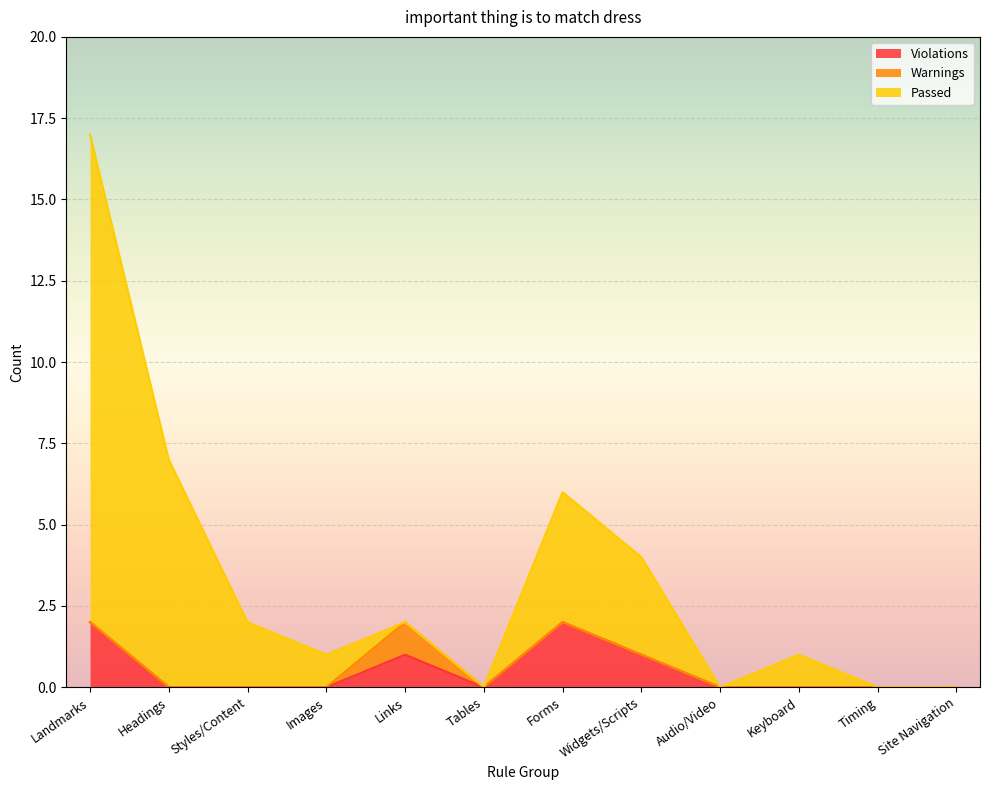

Is it true that Passed equals 2 at Forms?

False